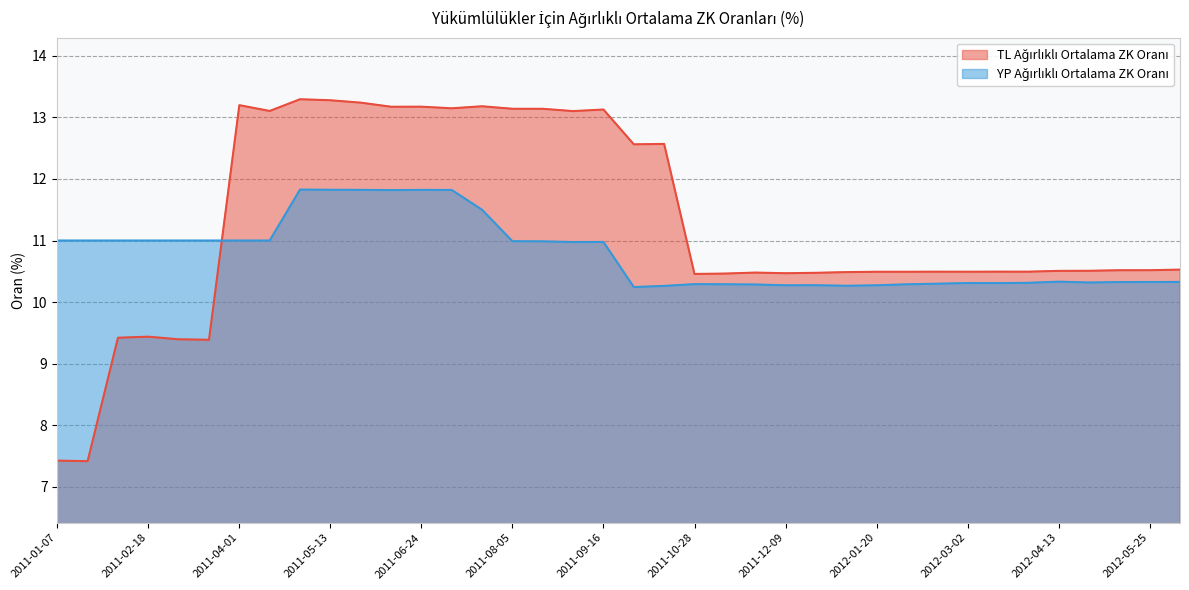

Is it true that YP Ağırlıklı Ortalama ZK Oranı equals 2.9 at 2012-05-25?

False